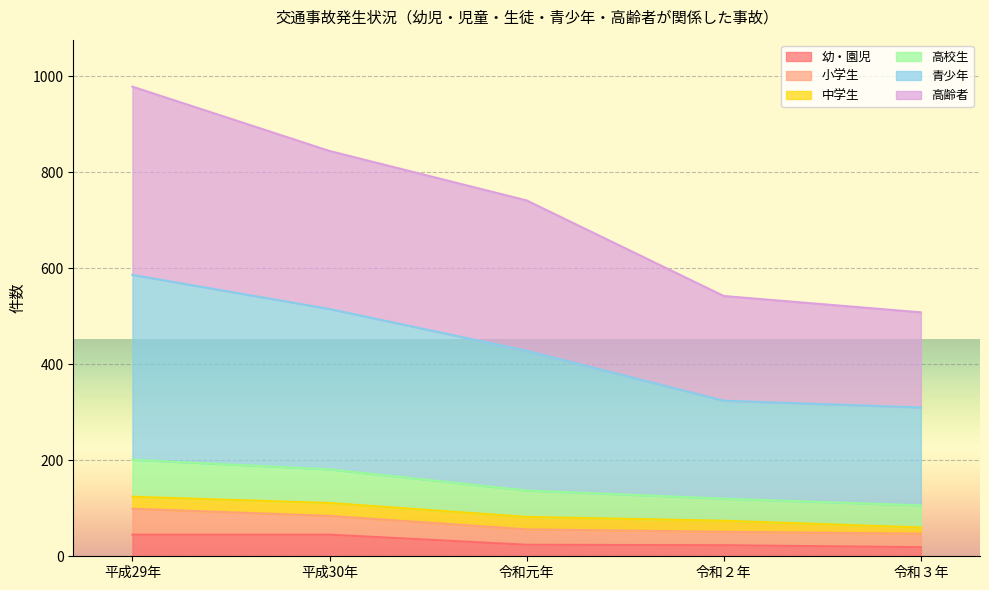

What is the total value across all series at 令和２年?

542